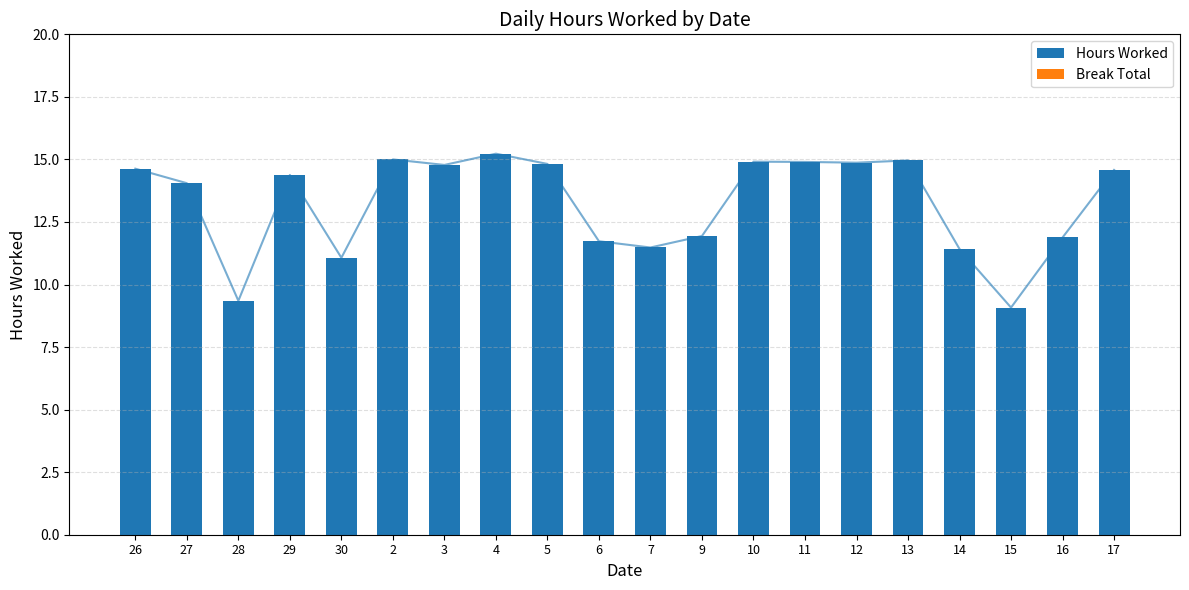

At how many categories does at least one series exceed 1?

20